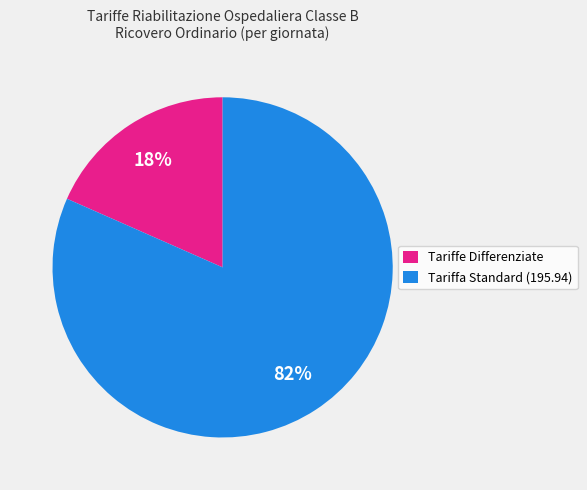

How many segments does this pie chart have?

2